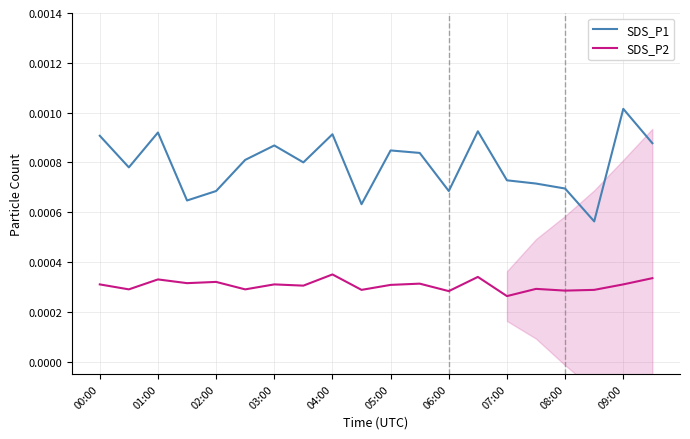

Which series has the widest spread of values?

SDS_P1